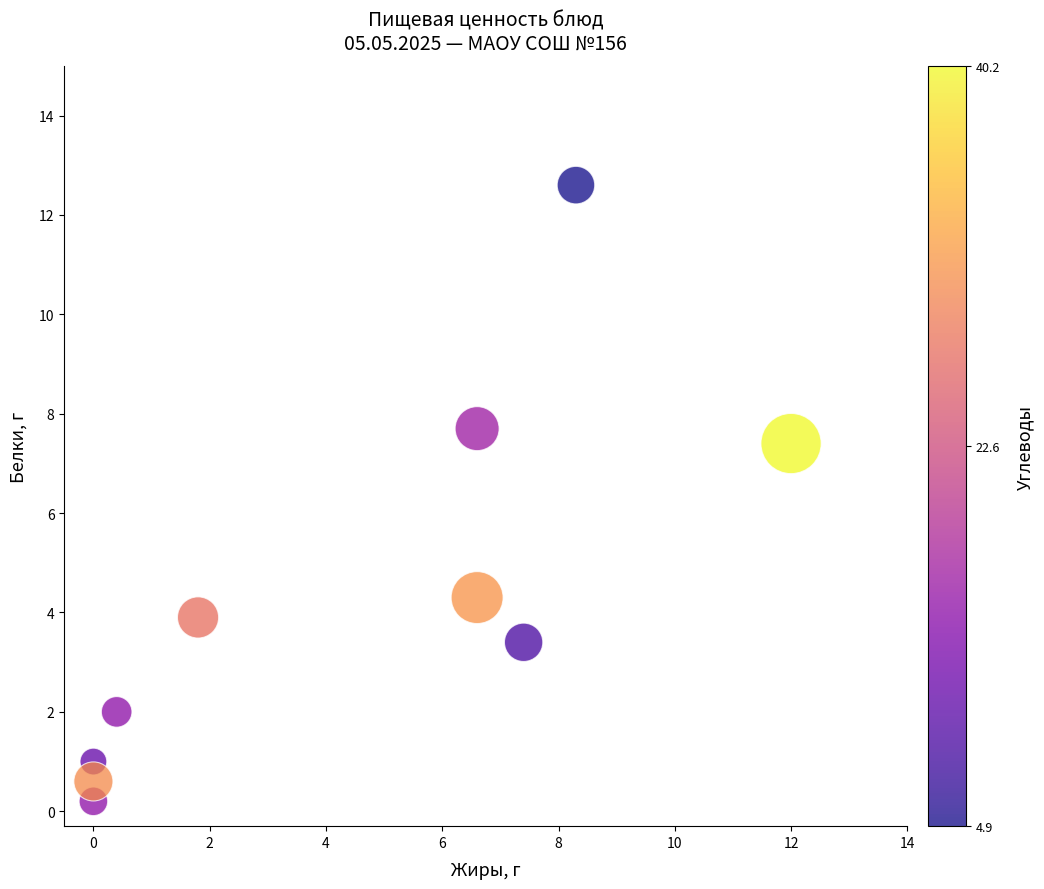

What Y value in the scatter plot is closest to 6?

7.4